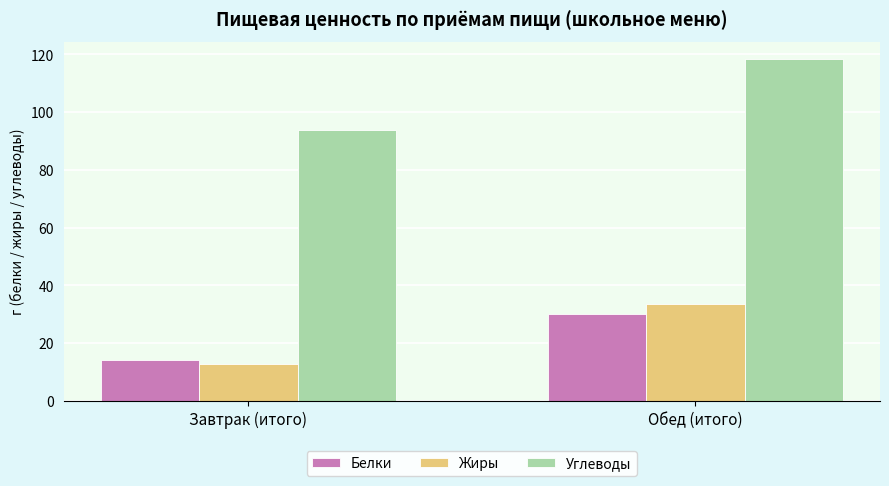

List the series in order of their peak value, highest first.

Углеводы, Жиры, Белки